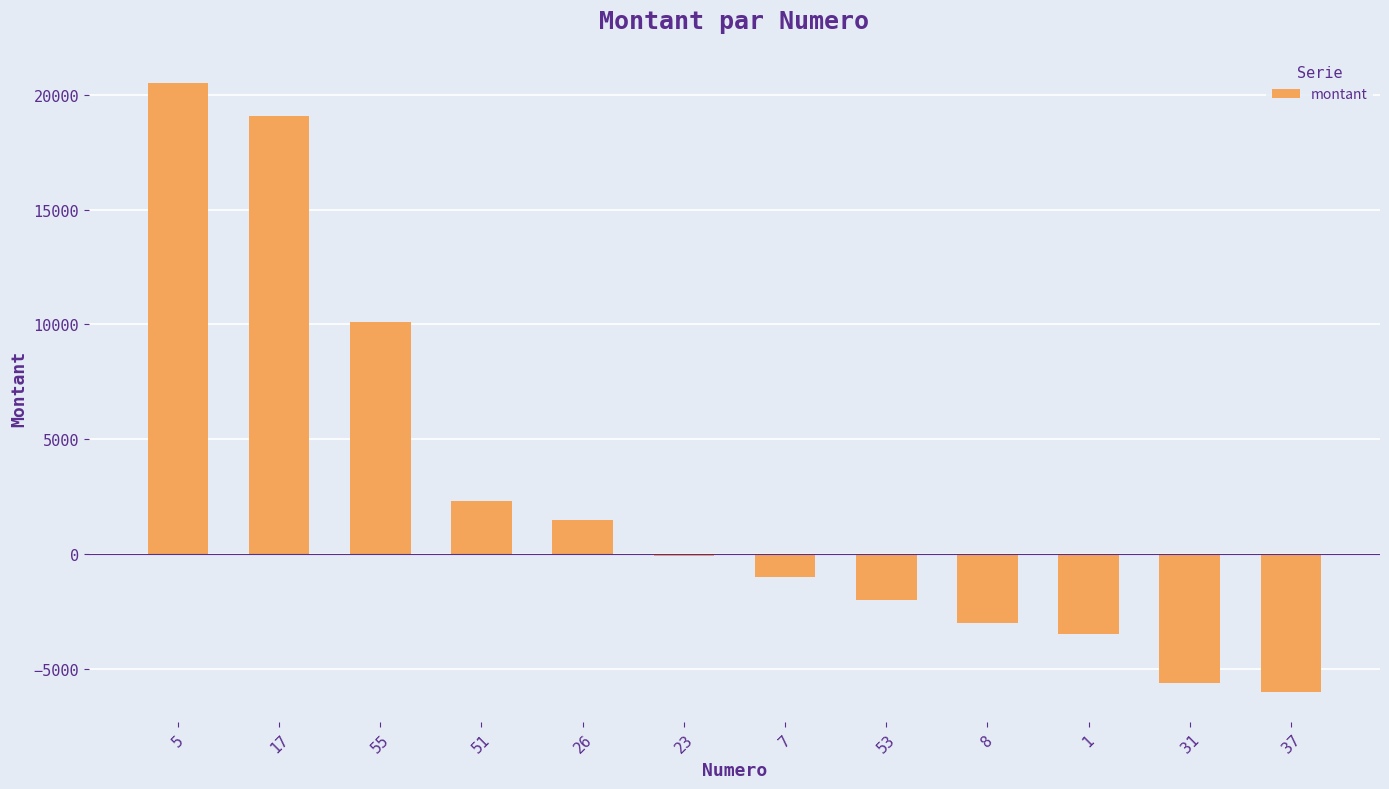

Reading right to left, what are all the values shown in this chart?

-6000	-5600	-3500	-3000	-2000	-1000	-100	1500	2300	10100	19100	20500